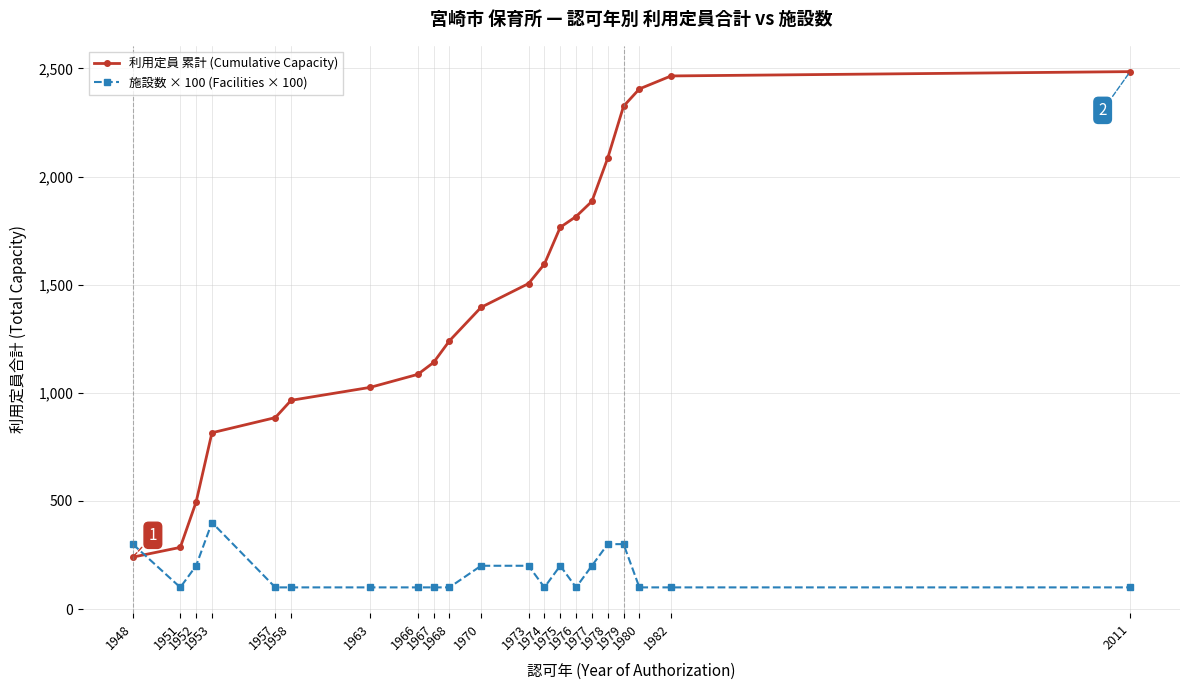

After their last crossing, which series has the higher values: 施設数 × 100 (Facilities × 100) or 利用定員 累計 (Cumulative Capacity)?

利用定員 累計 (Cumulative Capacity)